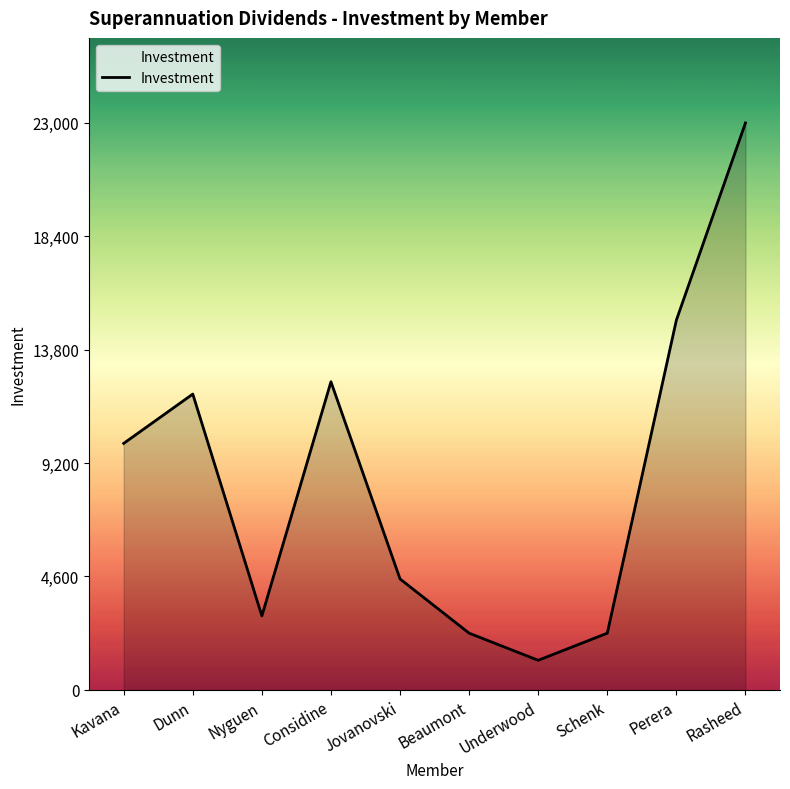

What is the difference between the values at Schenk and Jovanovski?

2200